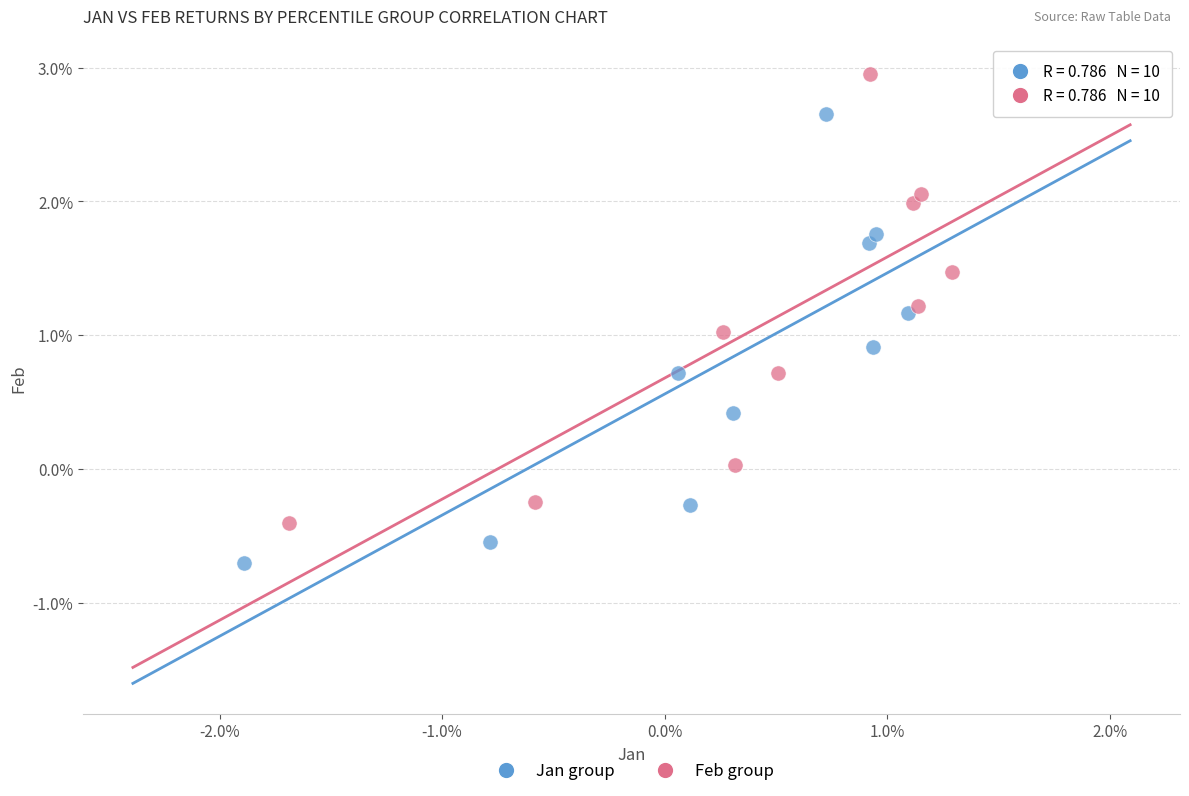

What are all the series names shown in the legend?

Jan group, Feb group